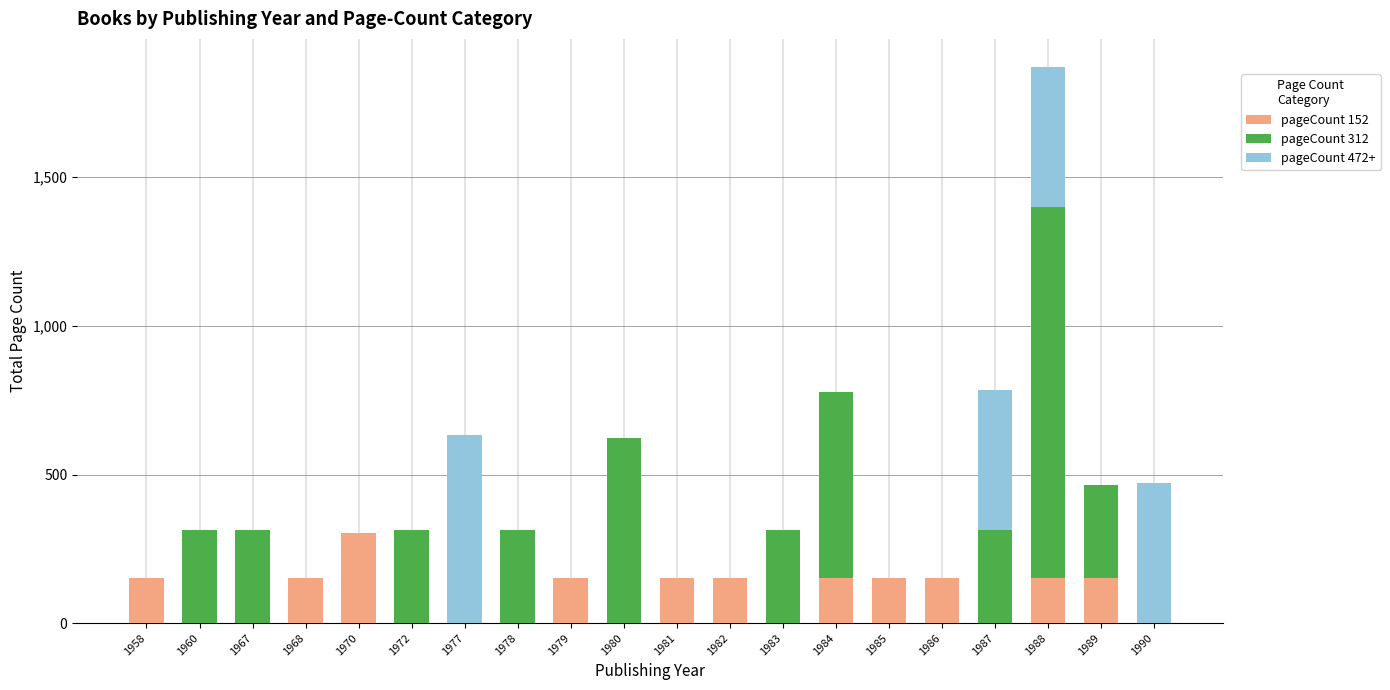

At which category is the sum across all series the highest?

1988